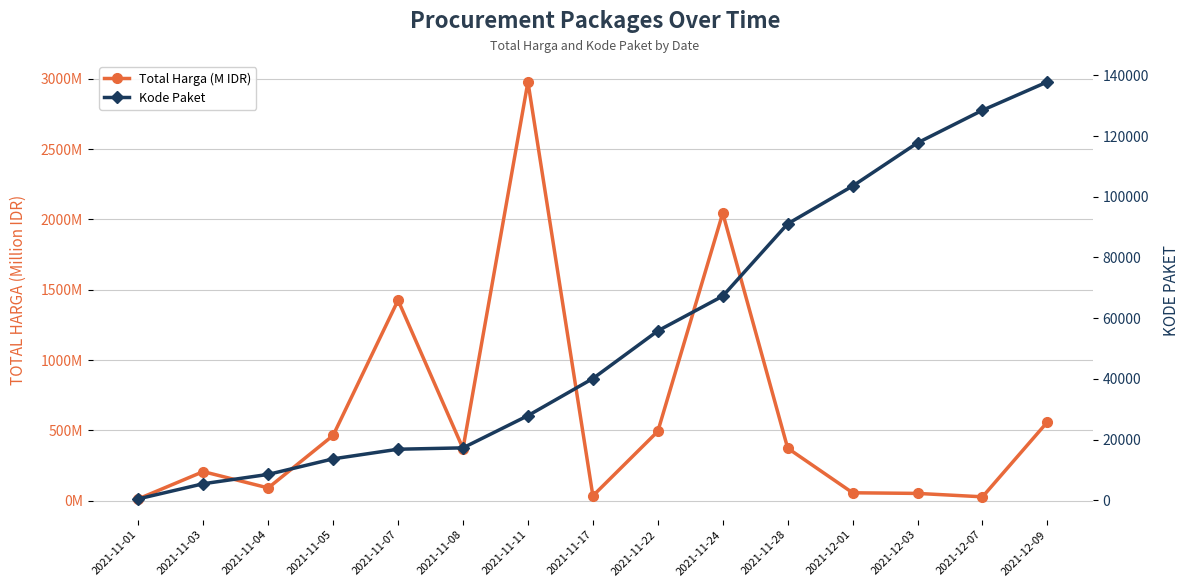

Rank the categories by Kode Paket value from lowest to highest.

2021-11-01, 2021-11-03, 2021-11-04, 2021-11-05, 2021-11-07, 2021-11-08, 2021-11-11, 2021-11-17, 2021-11-22, 2021-11-24, 2021-11-28, 2021-12-01, 2021-12-03, 2021-12-07, 2021-12-09